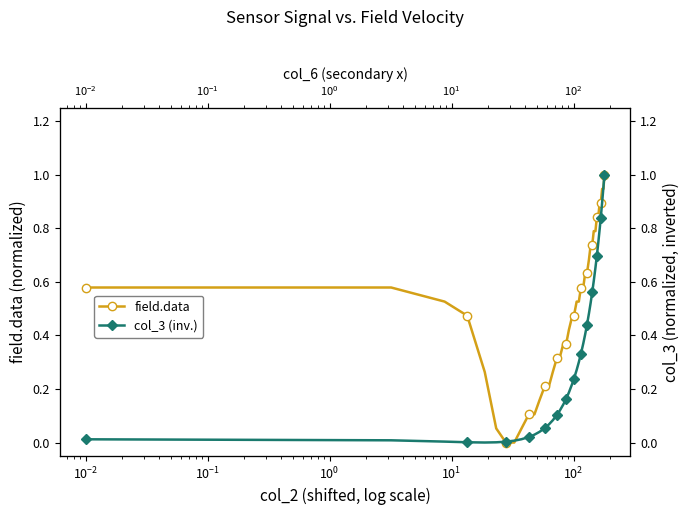

What is the label of the 36th point from the right?

$\mathdefault{10^{0}}$